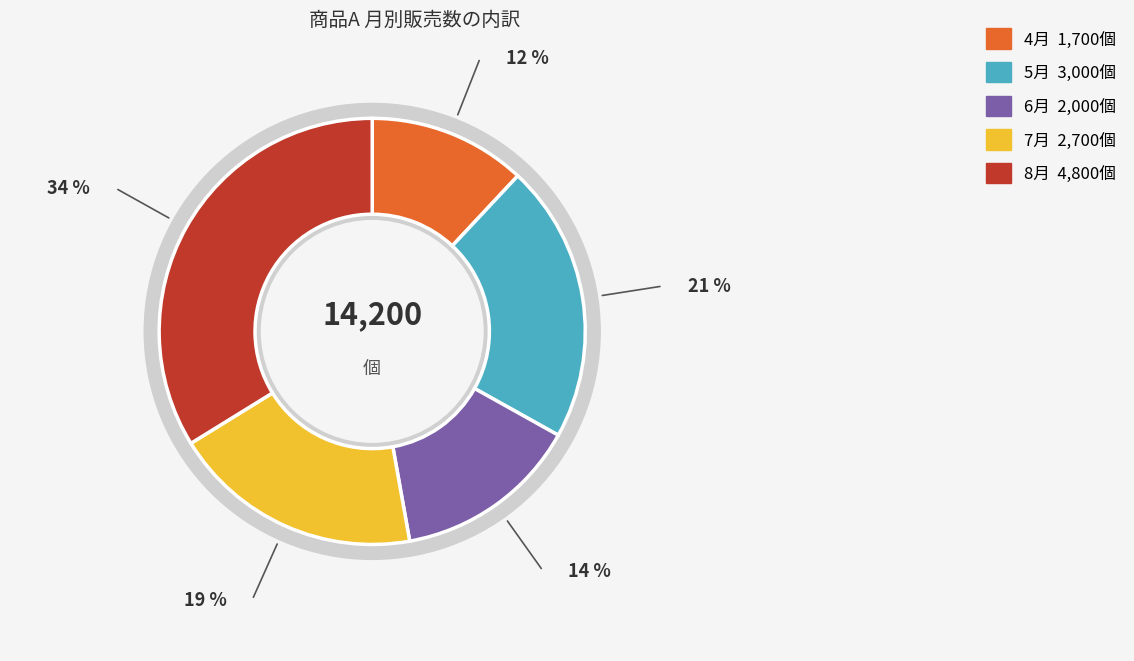

To the nearest percent, what is the difference between the largest and smallest slice percentages?

22%